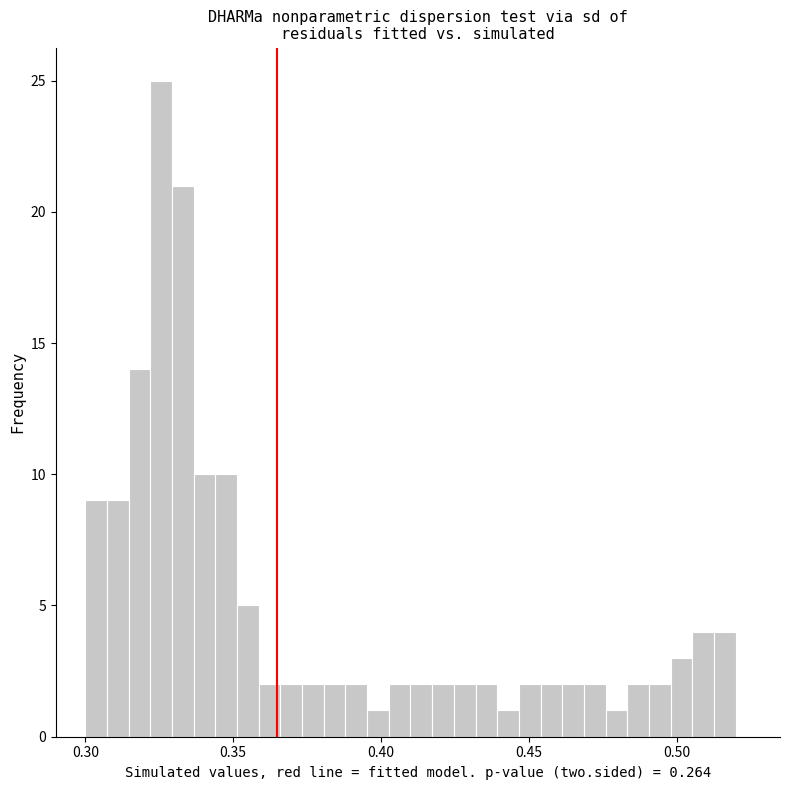

Read against the x-axis, roughly where is the centre of the tallest bar?

0.325